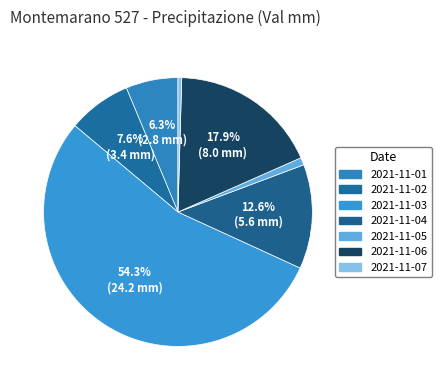

How many slices are in this pie chart?

7